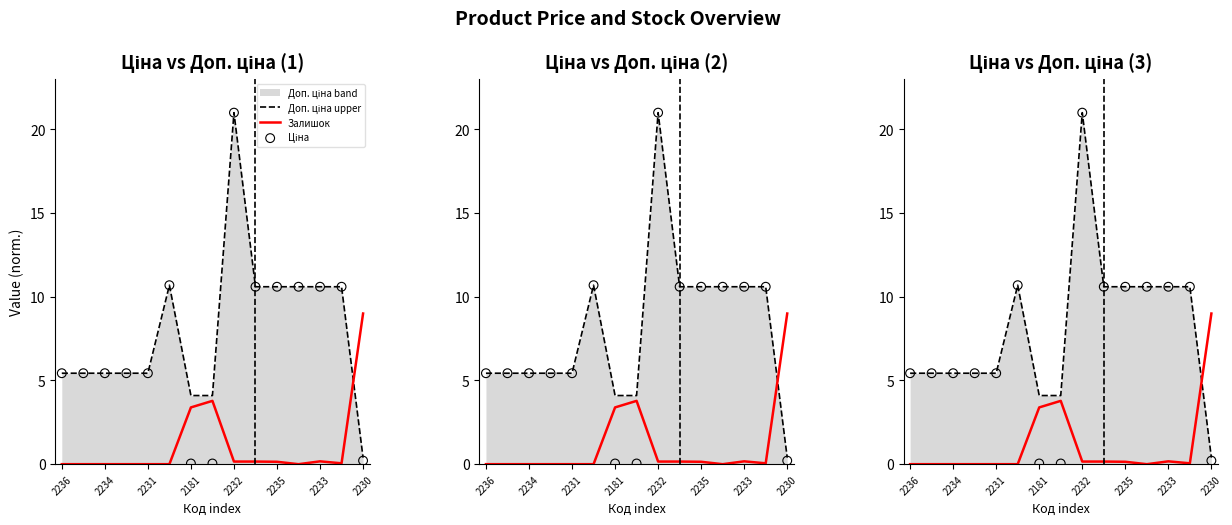

What is the total value across all series at 2233?

21.4